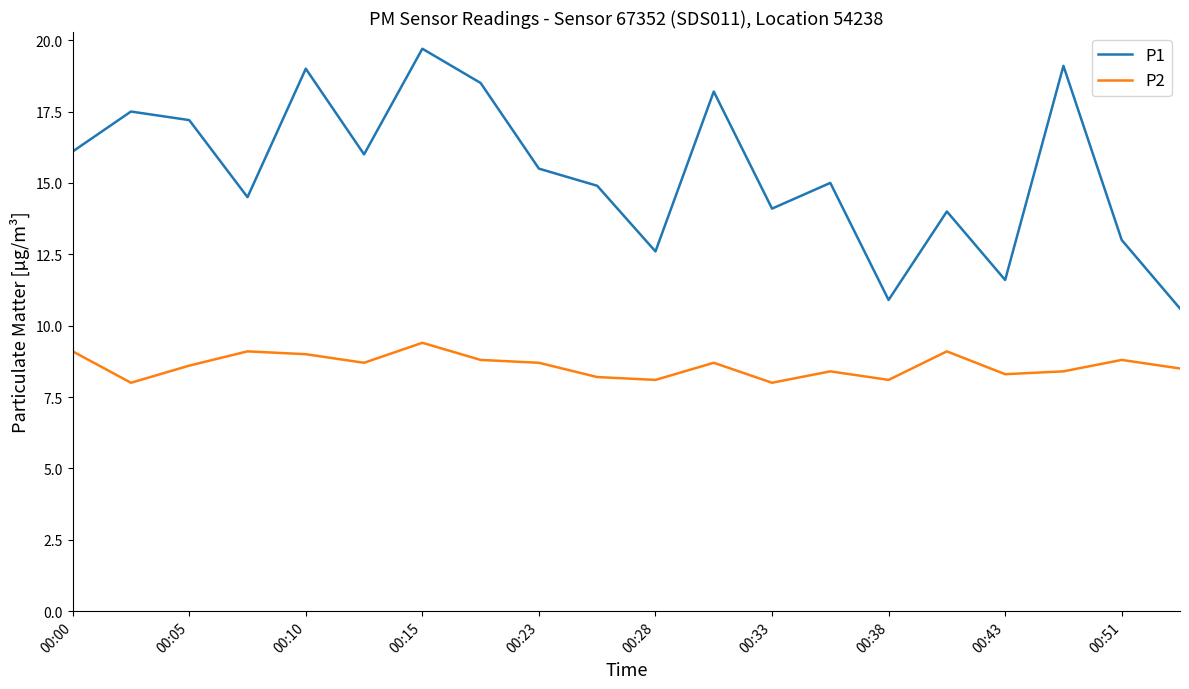

True or false: P1 and P2 intersect in this chart.

False